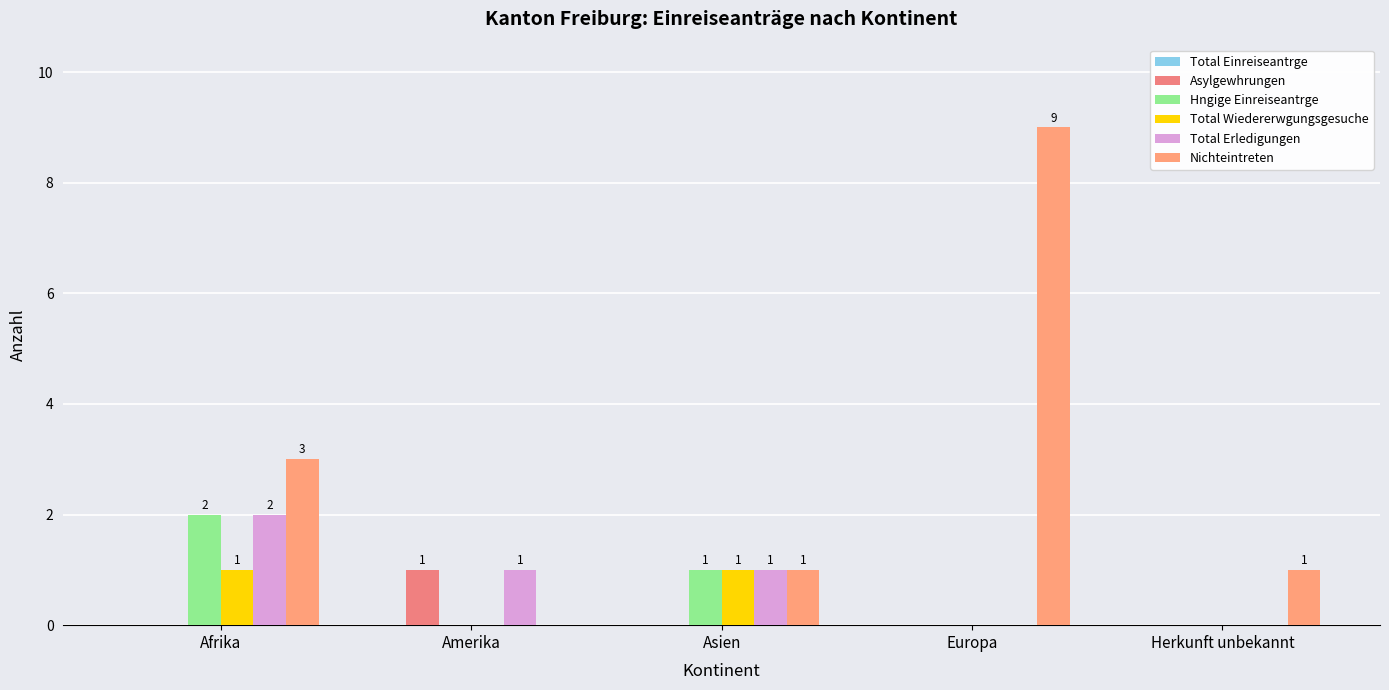

Reading left to right, extract all data points from this chart.

Total Einreiseantrge: 0	0	0	0	0
Asylgewhrungen: 0	1	0	0	0
Hngige Einreiseantrge: 2	0	1	0	0
Total Wiedererwgungsgesuche: 1	0	1	0	0
Total Erledigungen: 2	1	1	0	0
Nichteintreten: 3	0	1	9	1